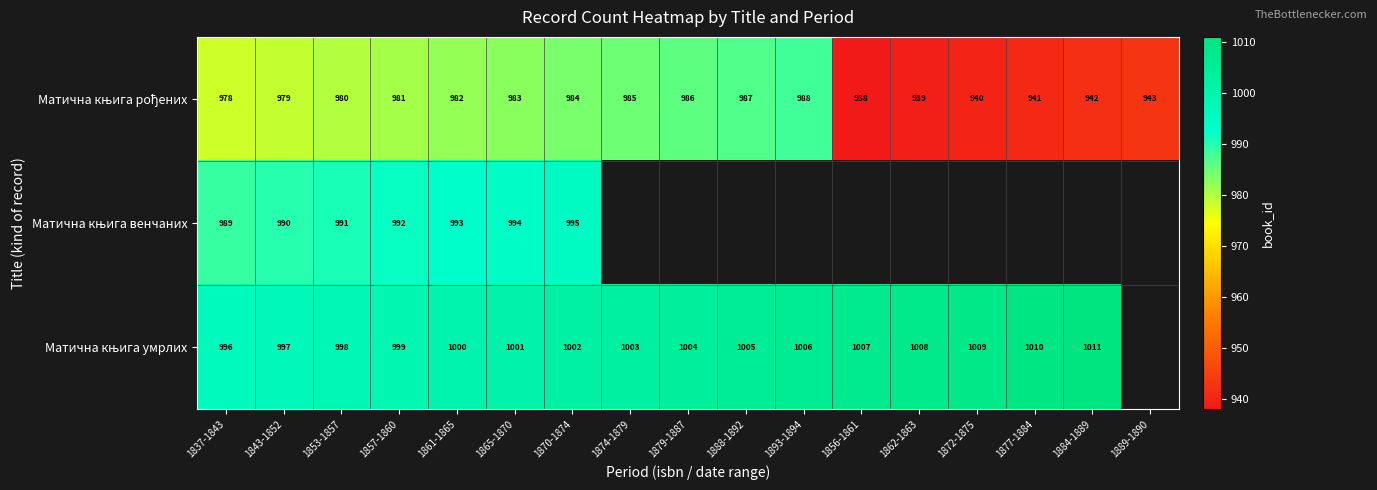

What is the total value across all series at 1837-1843?

2963